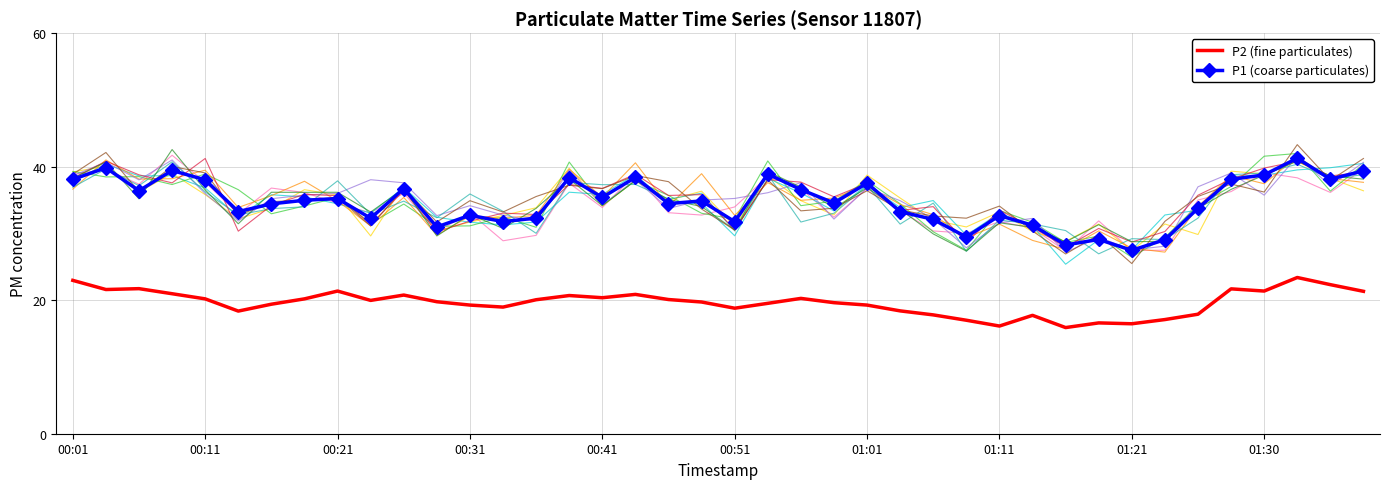

What are all the series names shown in the legend?

P2 (fine particulates), P1 (coarse particulates)